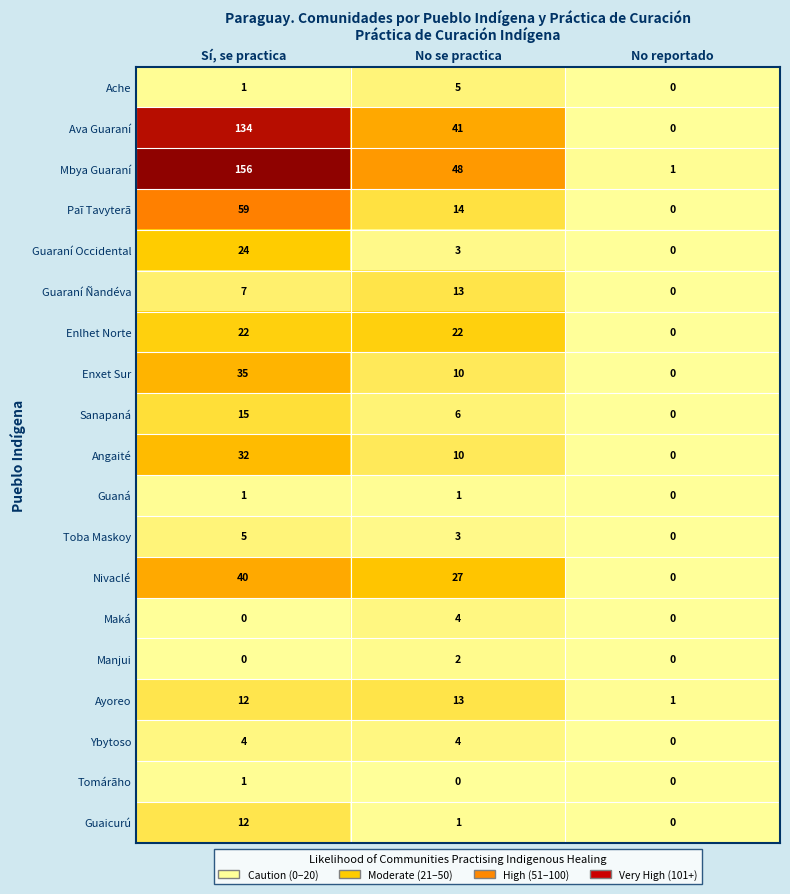

How many distinct data groups are displayed?

19